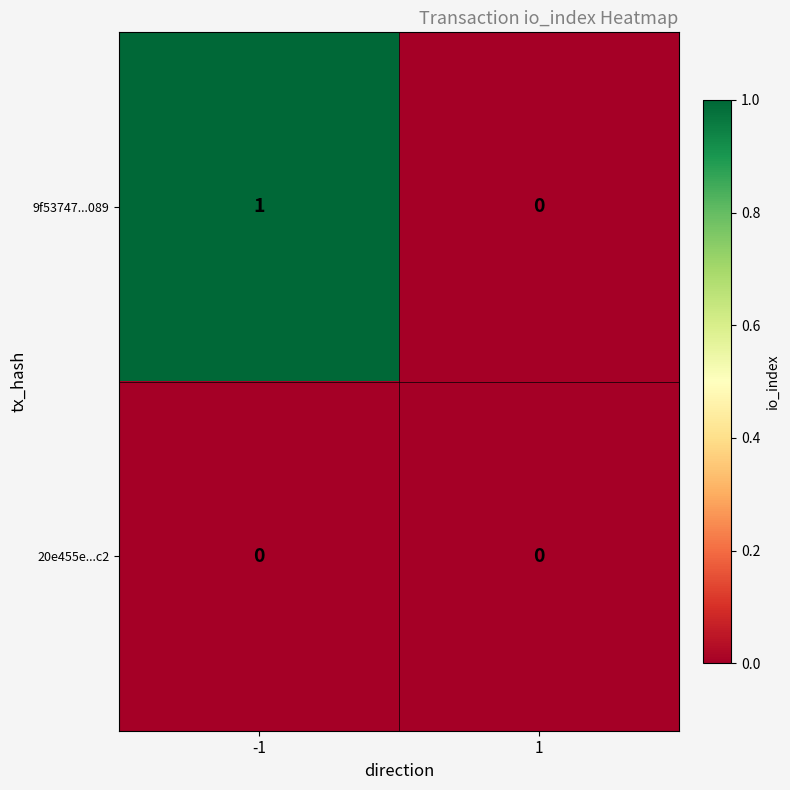

How many categories are shown in the chart?

2